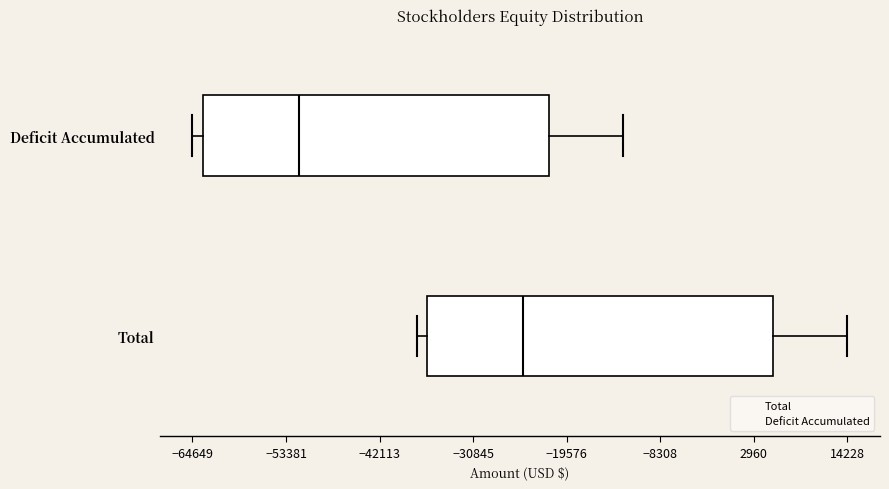

Where does the right whisker of the box for Total end on the x-axis? The values are not printed on the chart, so give them approximately, as read against the axis.

14000